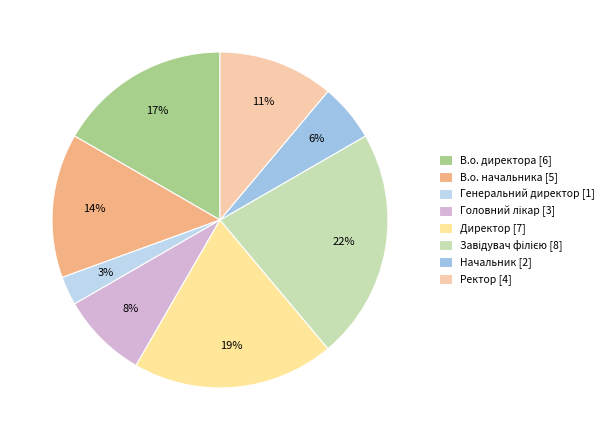

What is the change in value from Генеральний директор to Головний лікар?

+2